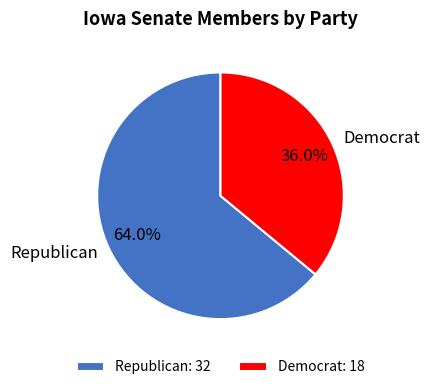

Does any single category account for the majority?

Yes